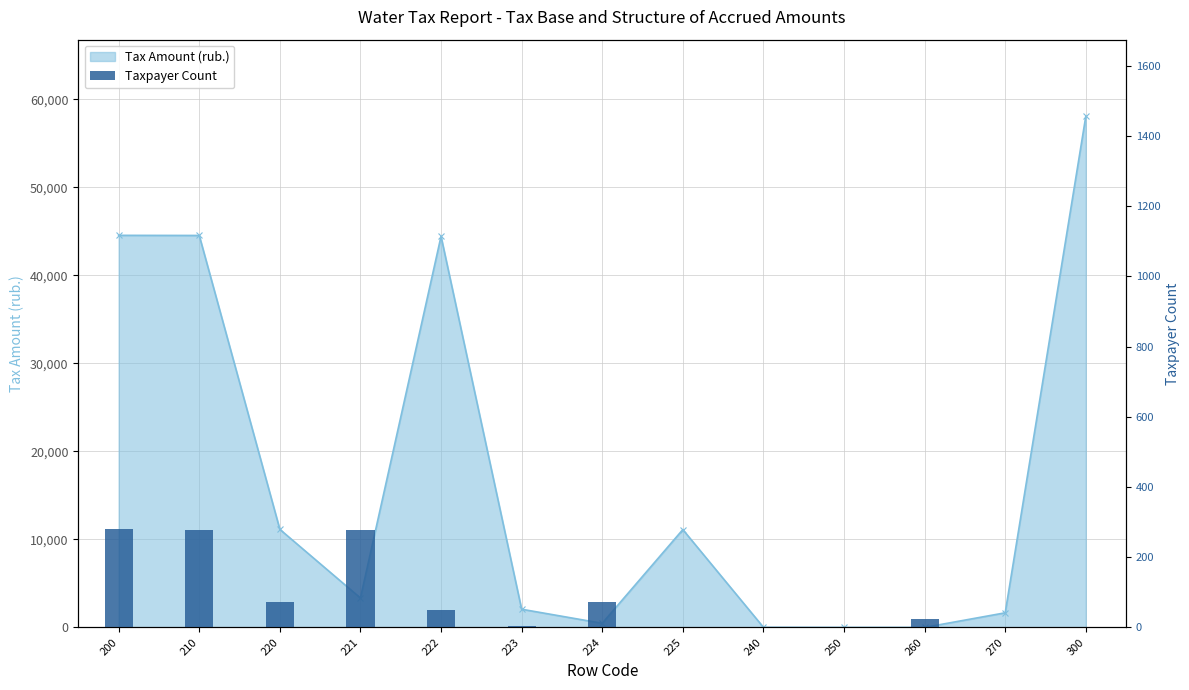

At which label does the data first exceed 23?

200